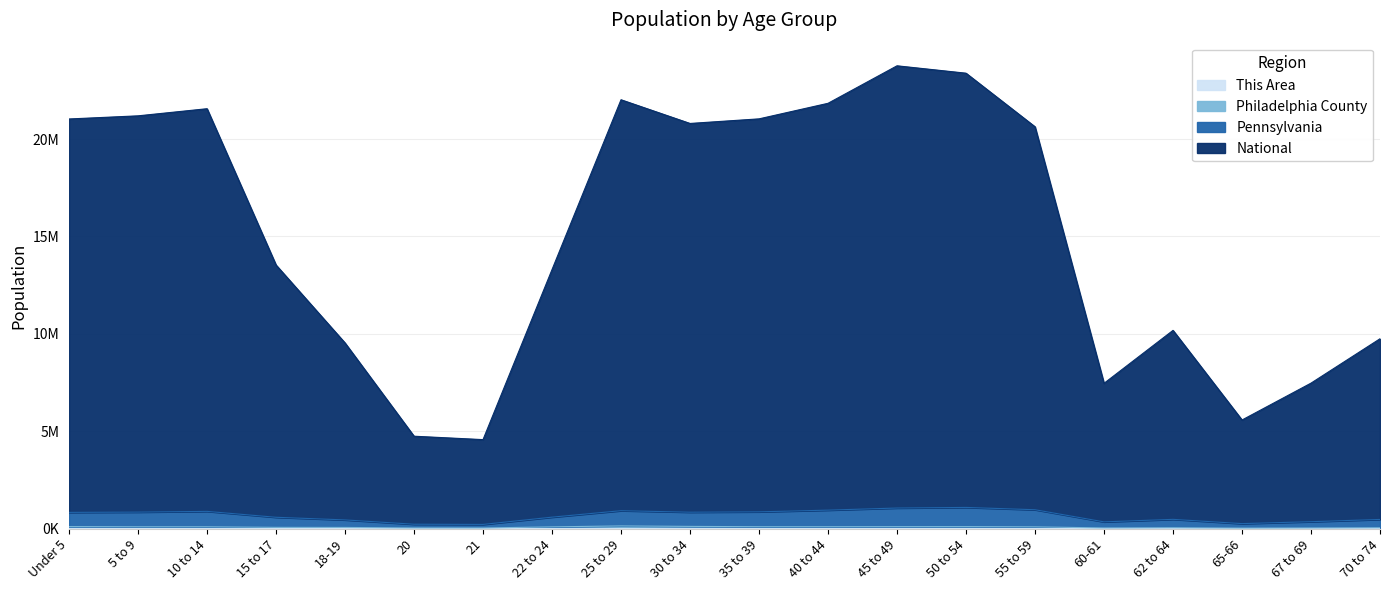

Reading left to right, transcribe all the data shown in this chart.

This Area: 385	387	373	210	141	77	78	259	426	407	333	377	393	411	334	118	181	84	143	140
Philadelphia County: 101438	91214	91013	61527	57121	30871	29392	86868	136036	110859	94340	94693	98479	100295	88031	31297	42113	22653	30765	41713
Pennsylvania: 830976	844849	882164	579358	444356	222813	212649	585815	917563	840451	858627	946075	1054242	1084936	967079	343872	472834	254276	352144	468249
National: 21032338	21193506	21559358	13533612	9530445	4741942	4566943	13298391	22019412	20802550	21038269	21837039	23762833	23383061	20631884	7457599	10177031	5574178	7467505	9746415